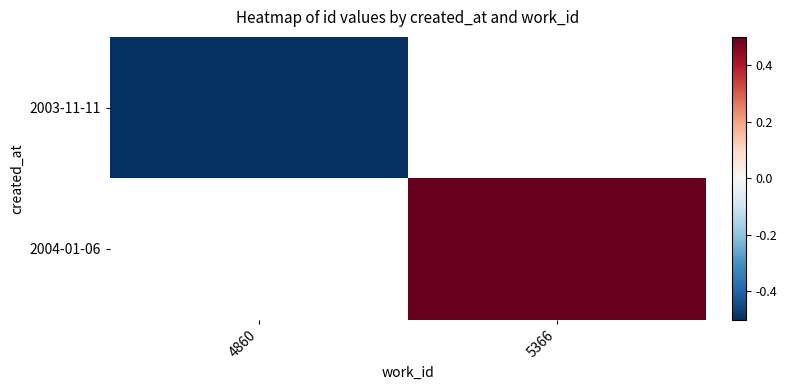

At which category does the chart reach its minimum across all series?

4860